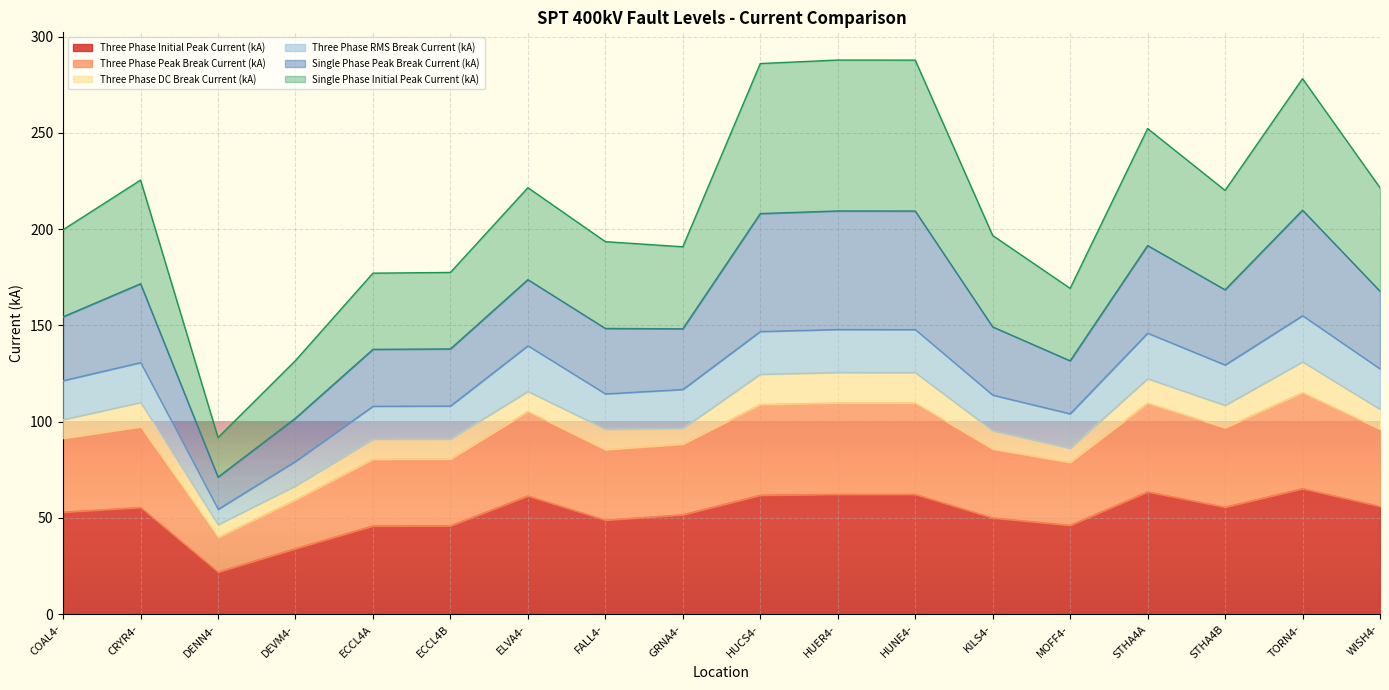

What is the lowest value of the Single Phase Initial Peak Current (kA) series?

91.7